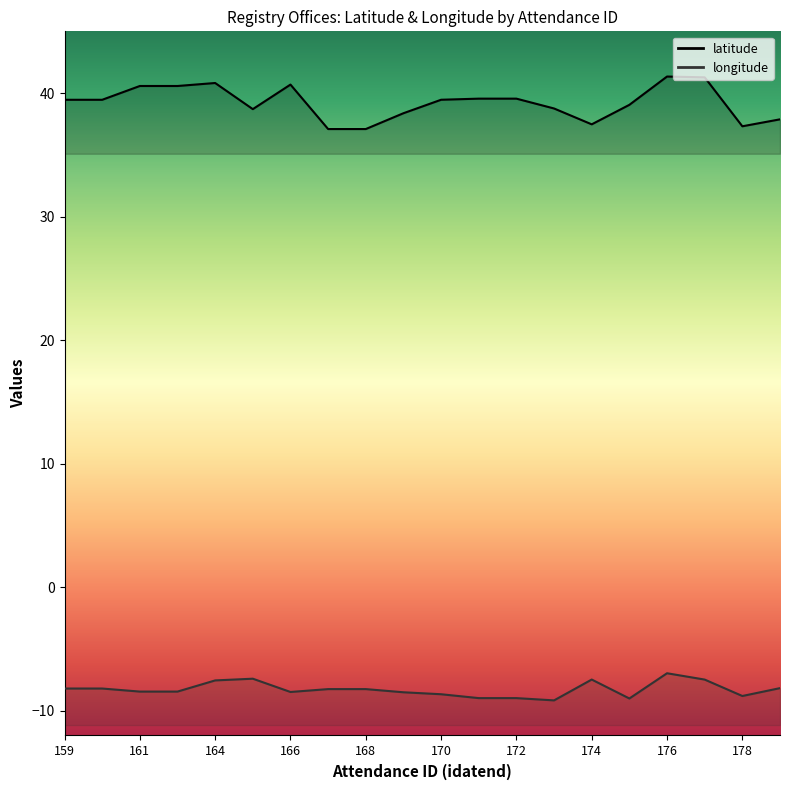

What is the maximum value for latitude?

41.3